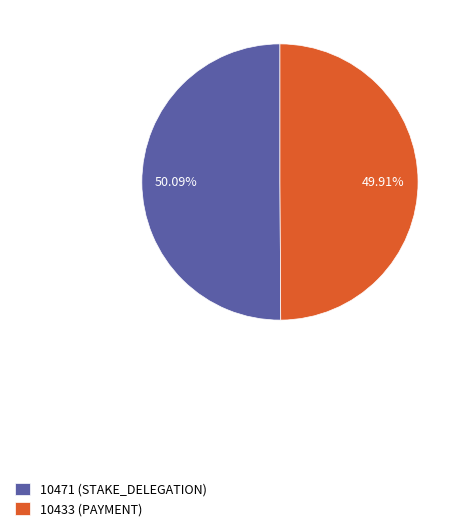

How many slices are in this pie chart?

2